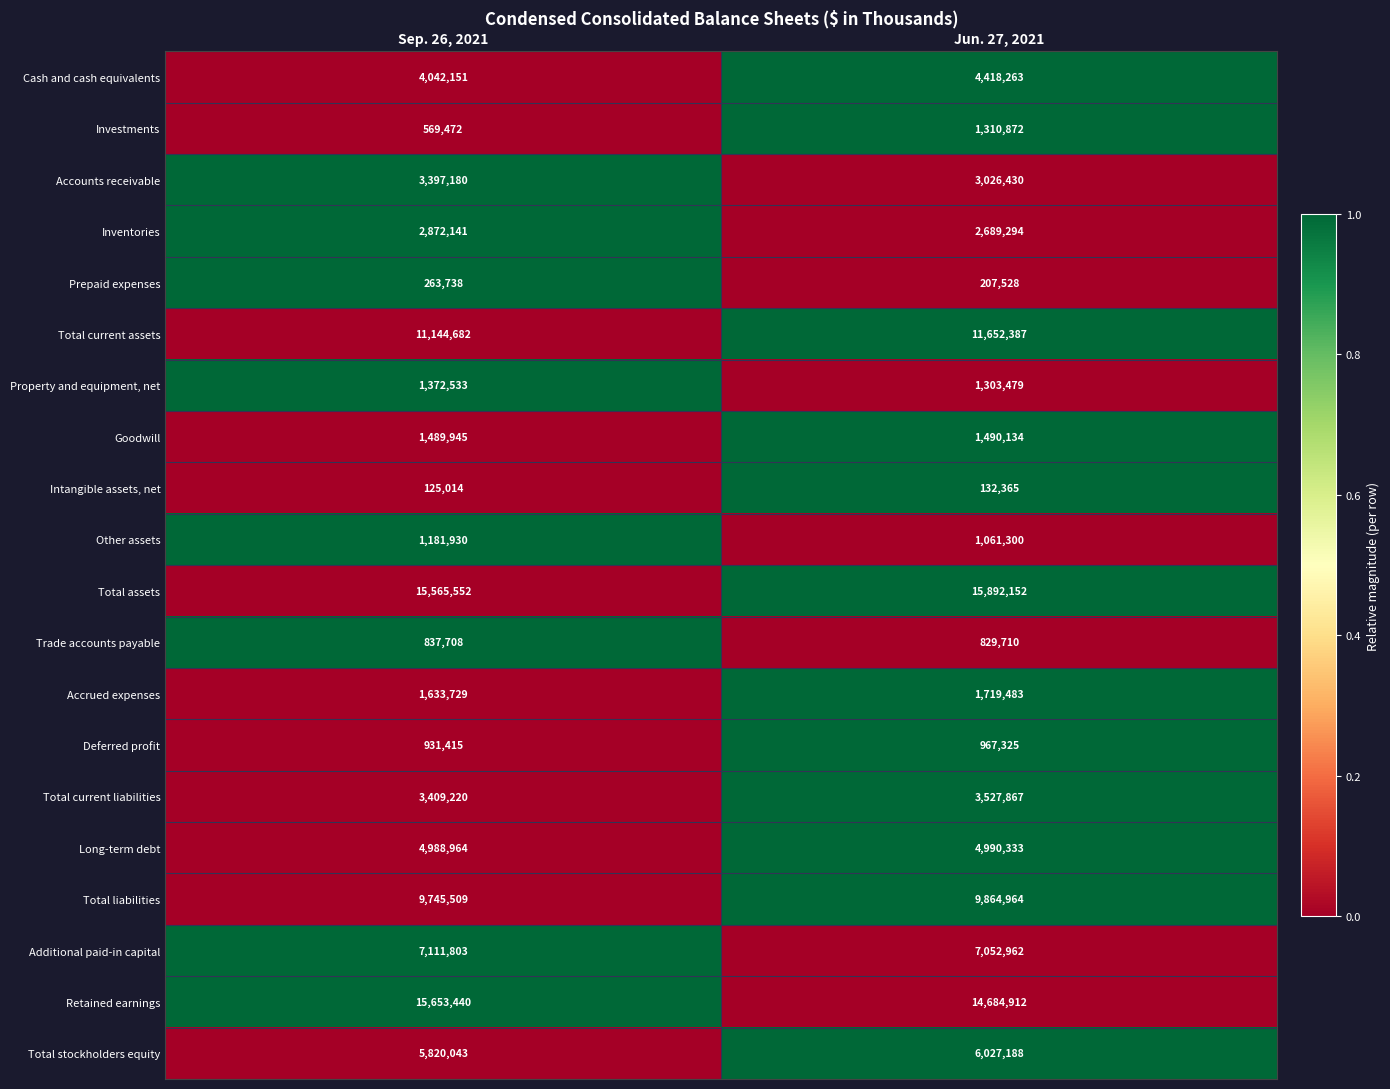

Read the Trade accounts payable value at Sep. 26, 2021, to the nearest 100.

837700